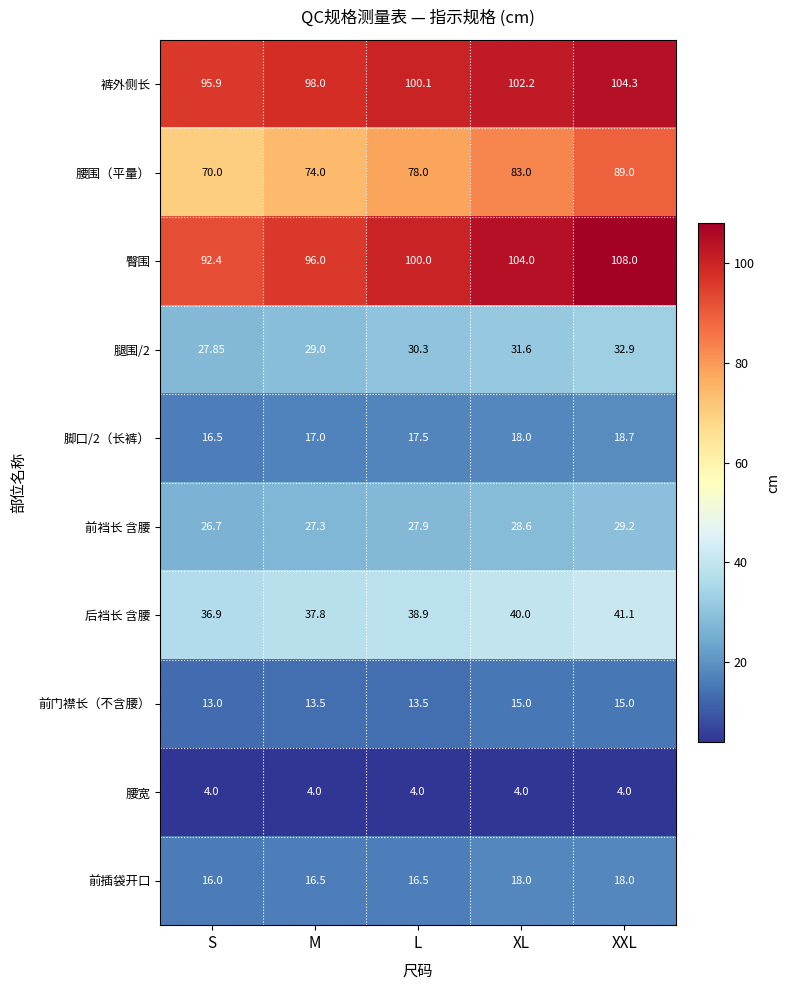

Rank the series by their maximum value, from lowest to highest.

腰宽, 前门襟长（不含腰）, 前插袋开口, 脚口/2（长裤）, 前裆长 含腰, 腿围/2, 后裆长 含腰, 腰围（平量）, 裤外侧长, 臀围